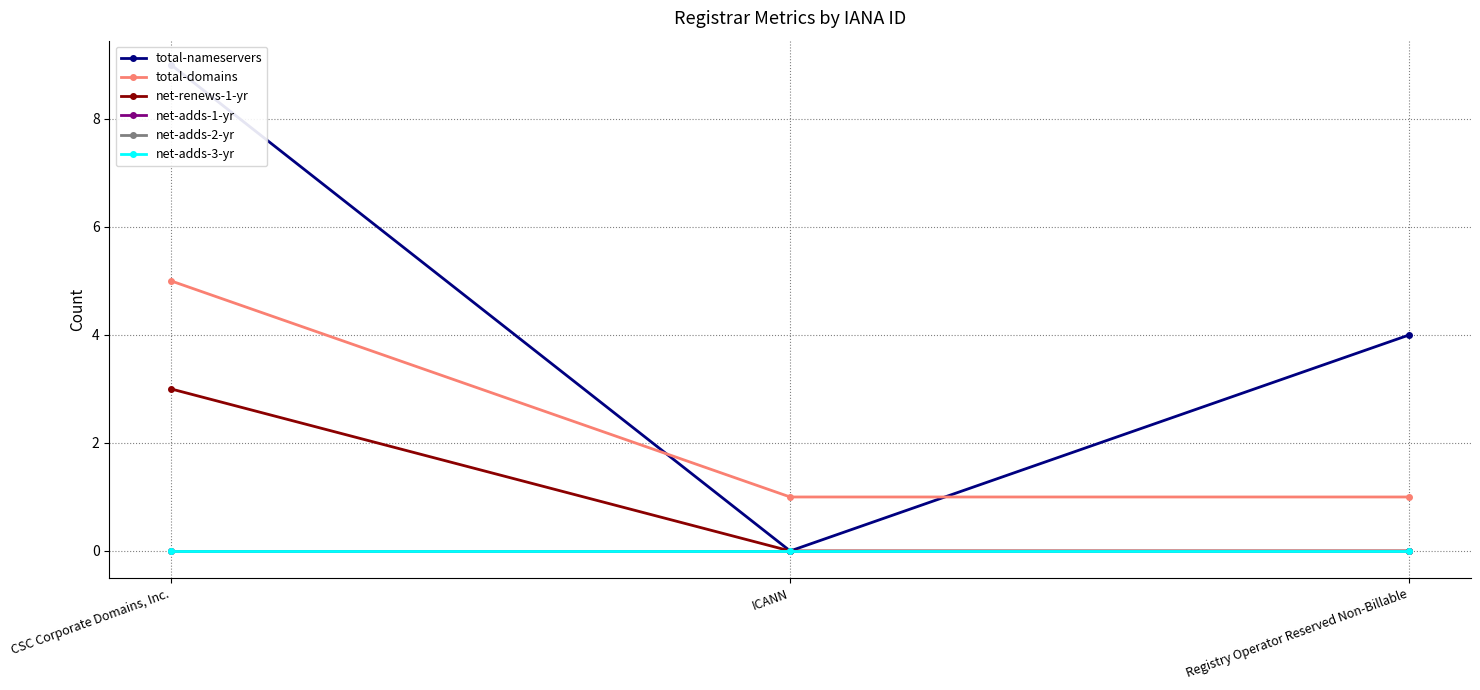

Is the value of total-nameservers at ICANN greater than the value of net-adds-2-yr at ICANN?

No